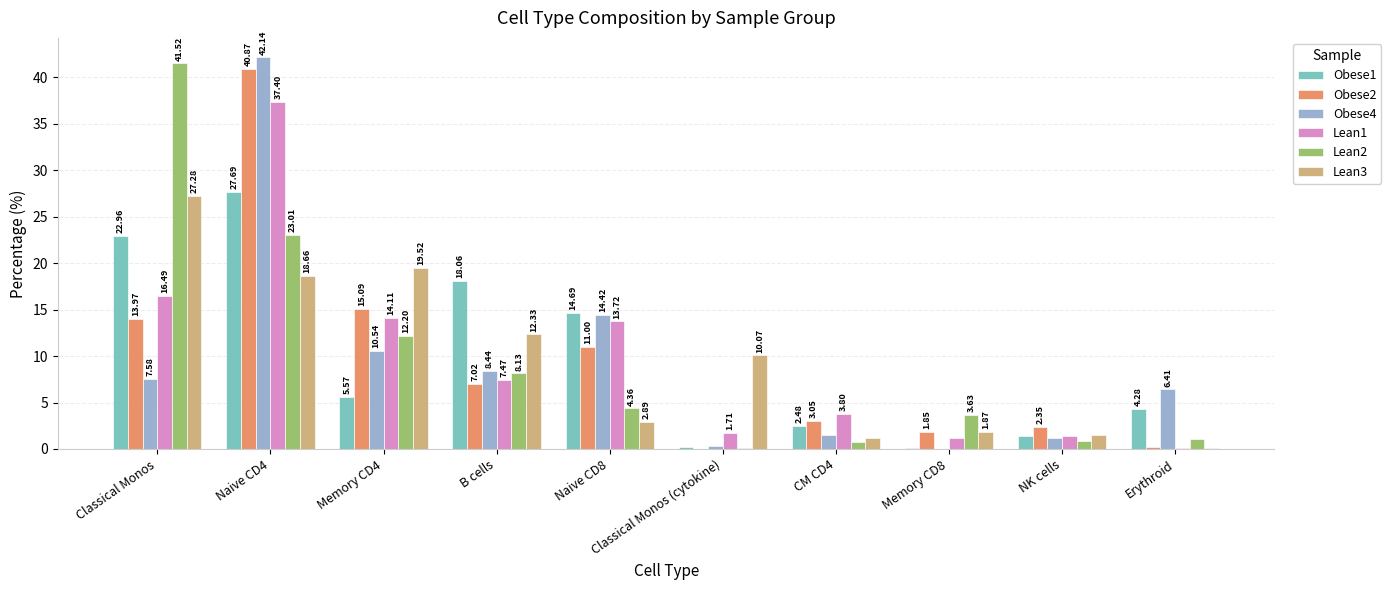

Is it true that Obese1 equals 27.7 at Naive CD4?

True